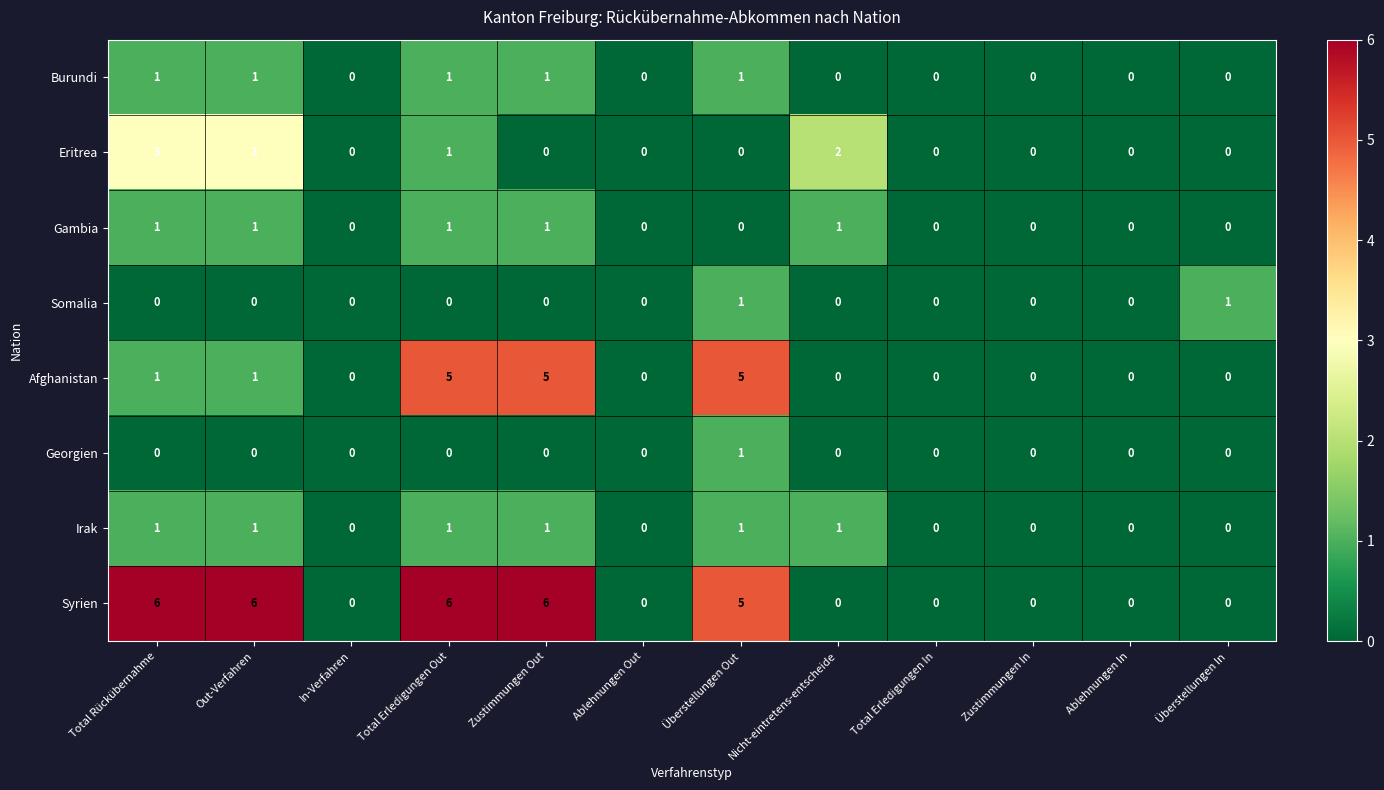

What is the difference between the maximum and second lowest values in the Syrien series?

6